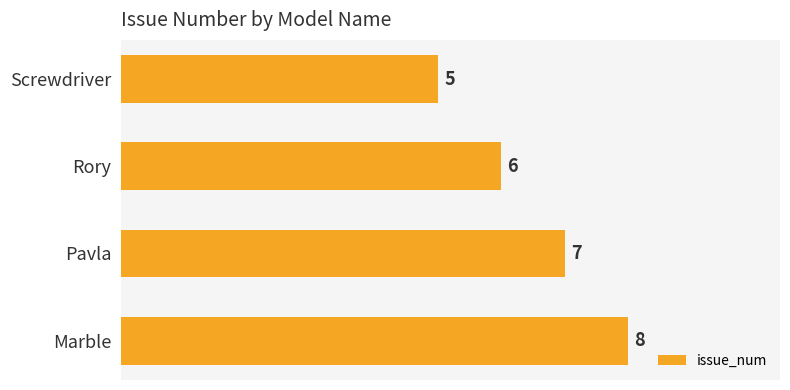

List the labels in order of value, largest first.

Marble, Pavla, Rory, Screwdriver